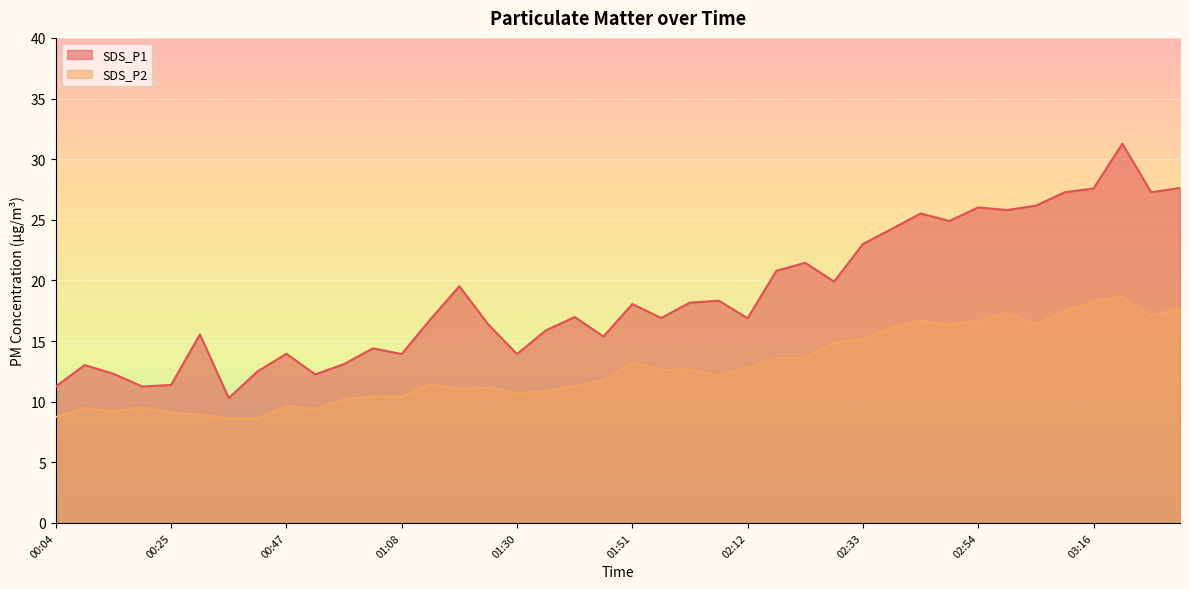

List the series in order of their overall mean, highest first.

SDS_P1, SDS_P2